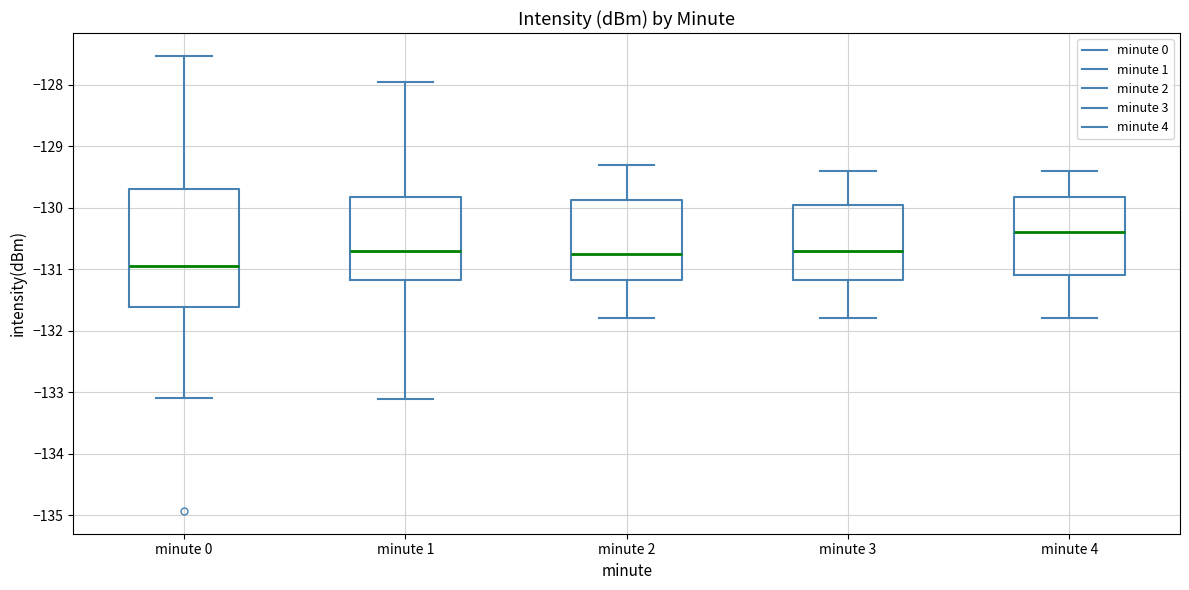

Which box has the highest median line?

minute 4